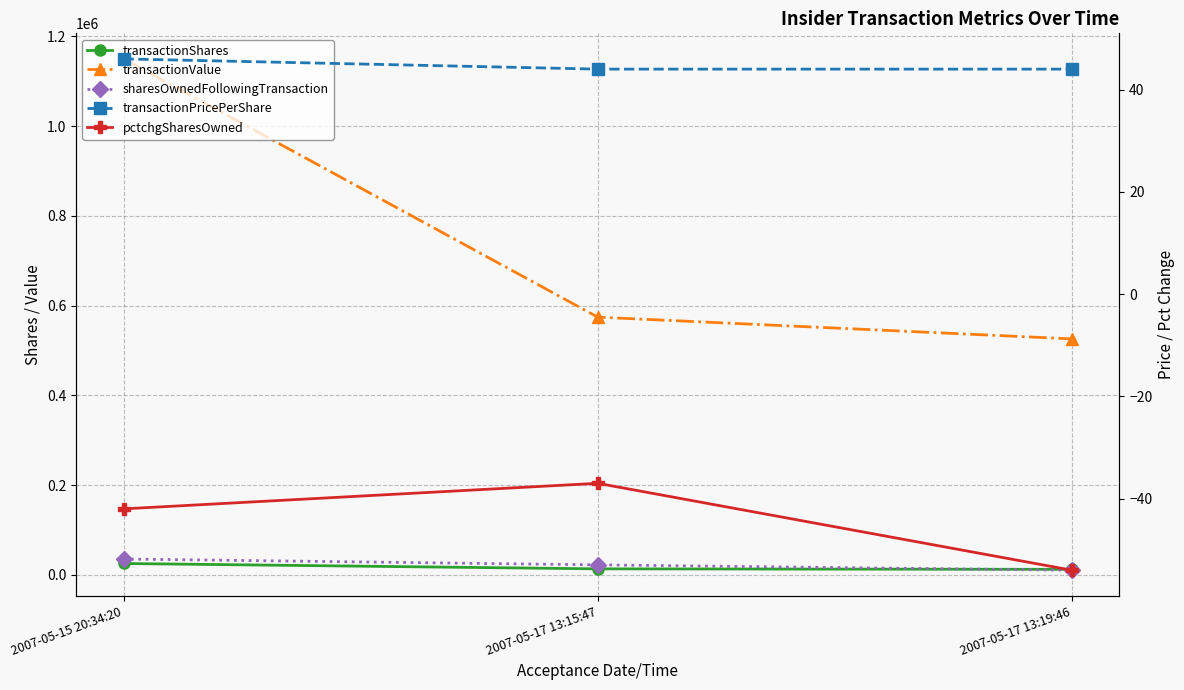

What is the difference between the pctchgSharesOwned values at 2007-05-15 20:34:20 and 2007-05-17 13:19:46?

12.0